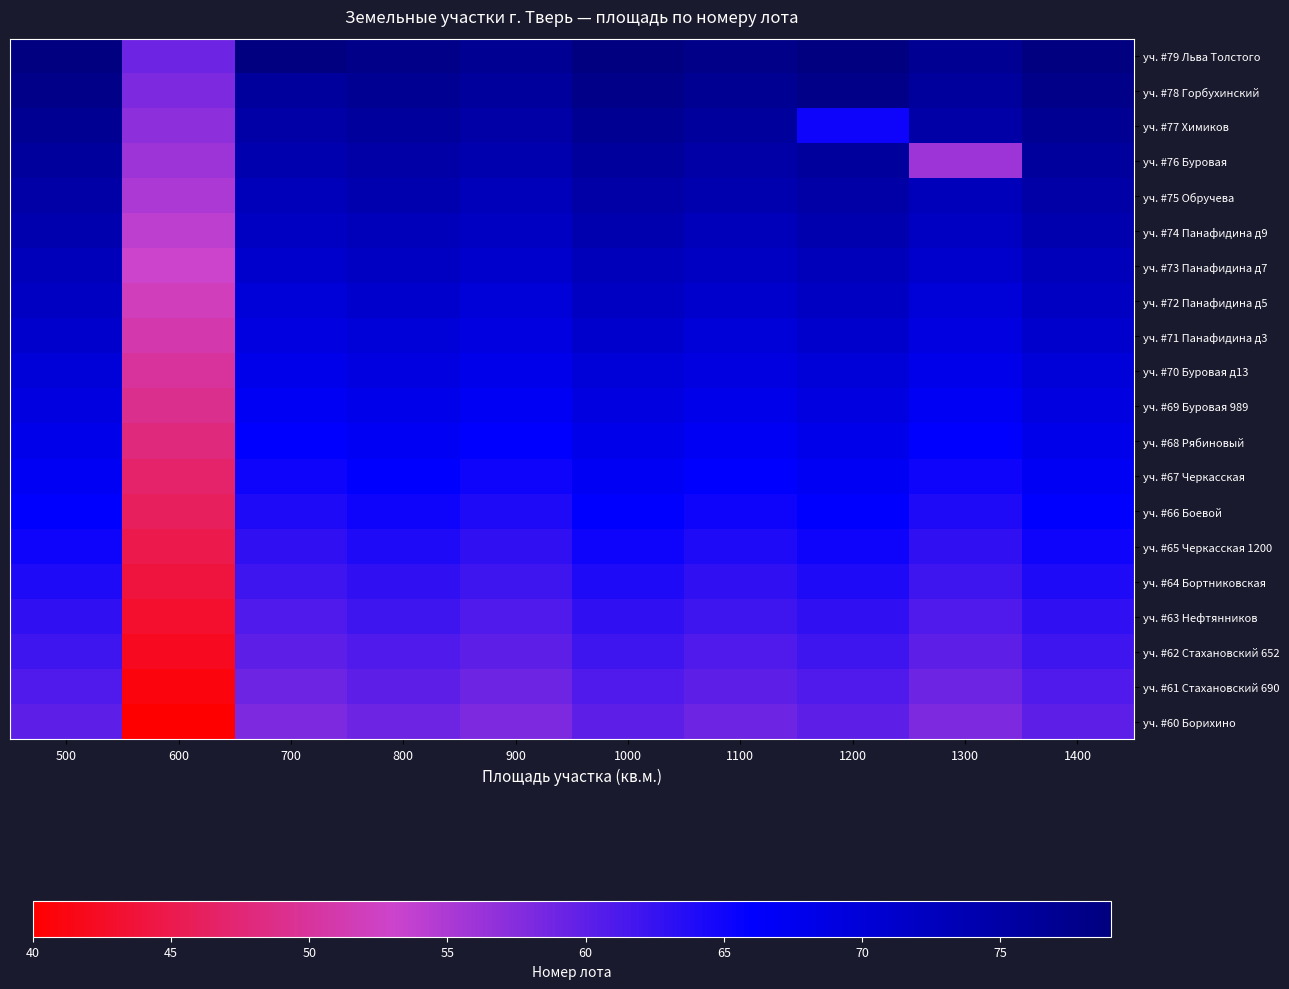

Rank the series at 900 from highest to lowest value.

уч. #79 Льва Толстого, уч. #78 Горбухинский, уч. #77 Химиков, уч. #76 Буровая, уч. #75 Обручева, уч. #74 Панафидина д9, уч. #73 Панафидина д7, уч. #72 Панафидина д5, уч. #71 Панафидина д3, уч. #70 Буровая д13, уч. #69 Буровая 989, уч. #68 Рябиновый, уч. #67 Черкасская, уч. #66 Боевой, уч. #65 Черкасская 1200, уч. #64 Бортниковская, уч. #63 Нефтянников, уч. #62 Стахановский 652, уч. #61 Стахановский 690, уч. #60 Борихино